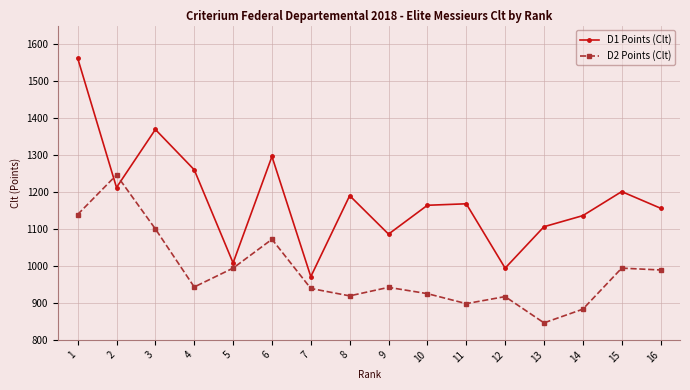

List the series in order of their peak value, lowest first.

D2 Points (Clt), D1 Points (Clt)